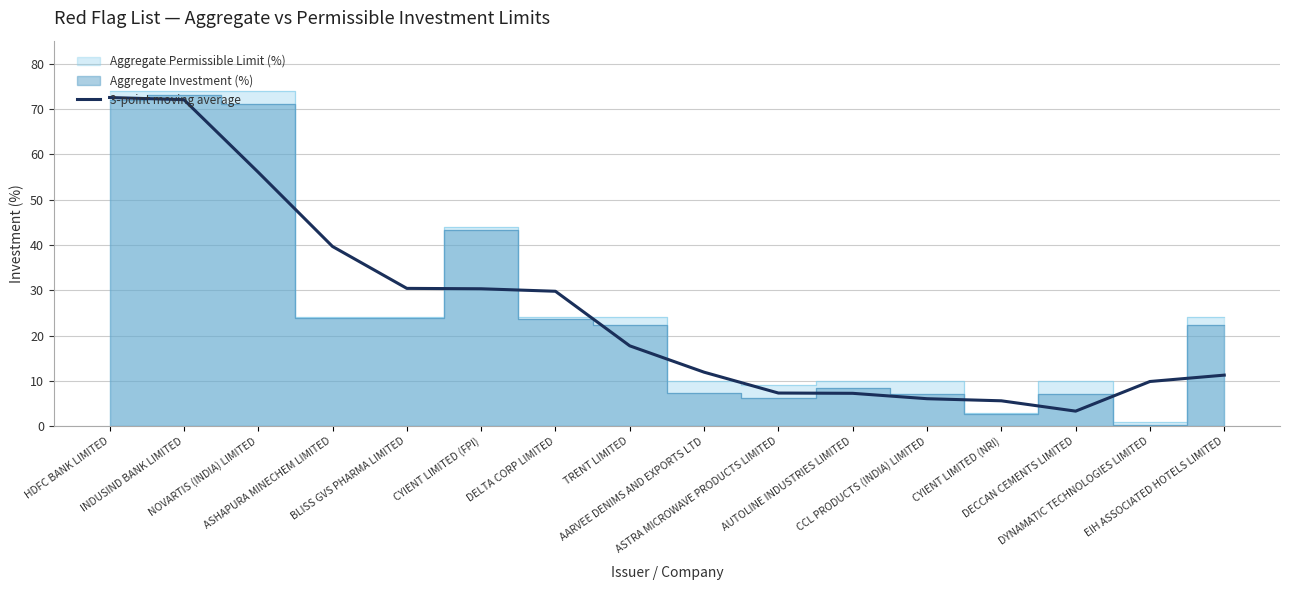

True or false: the data shows 4.5 at DYNAMATIC TECHNOLOGIES LIMITED.

False